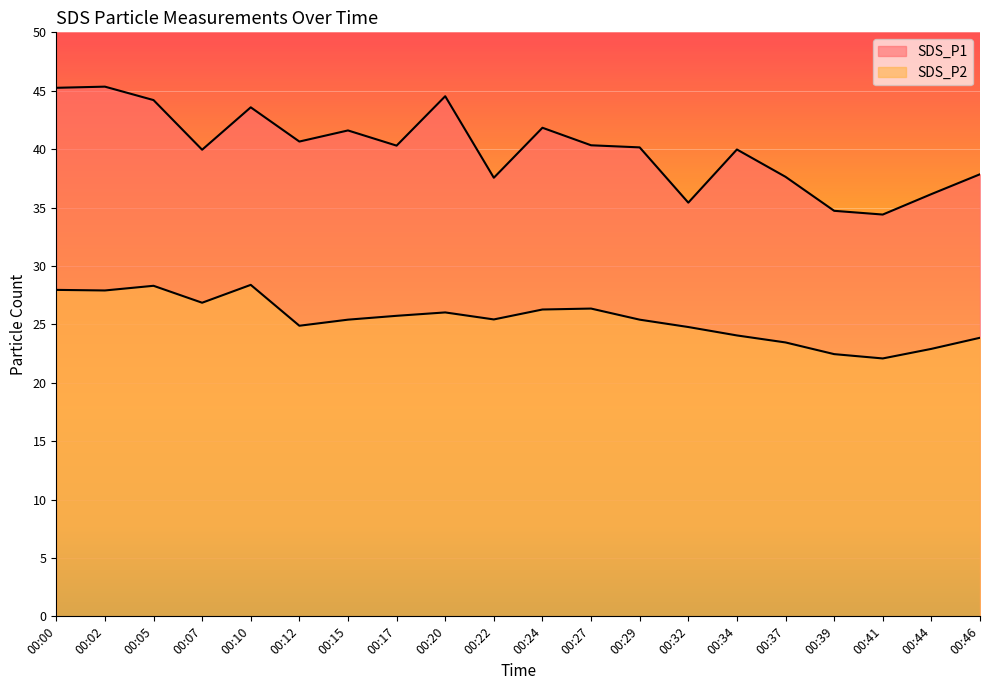

What is the difference between the second highest and second lowest values in the SDS_P2 series?

5.9